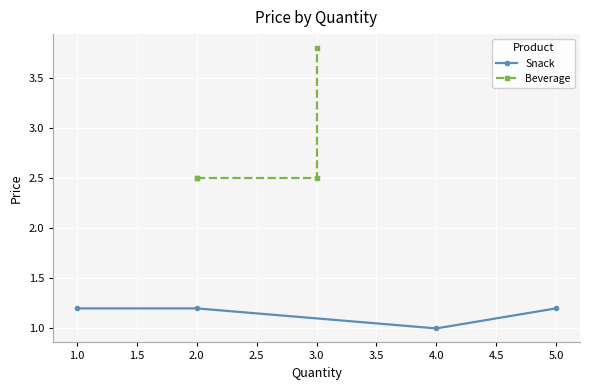

Is it true that Snack equals 2.0 at 1.0?

False